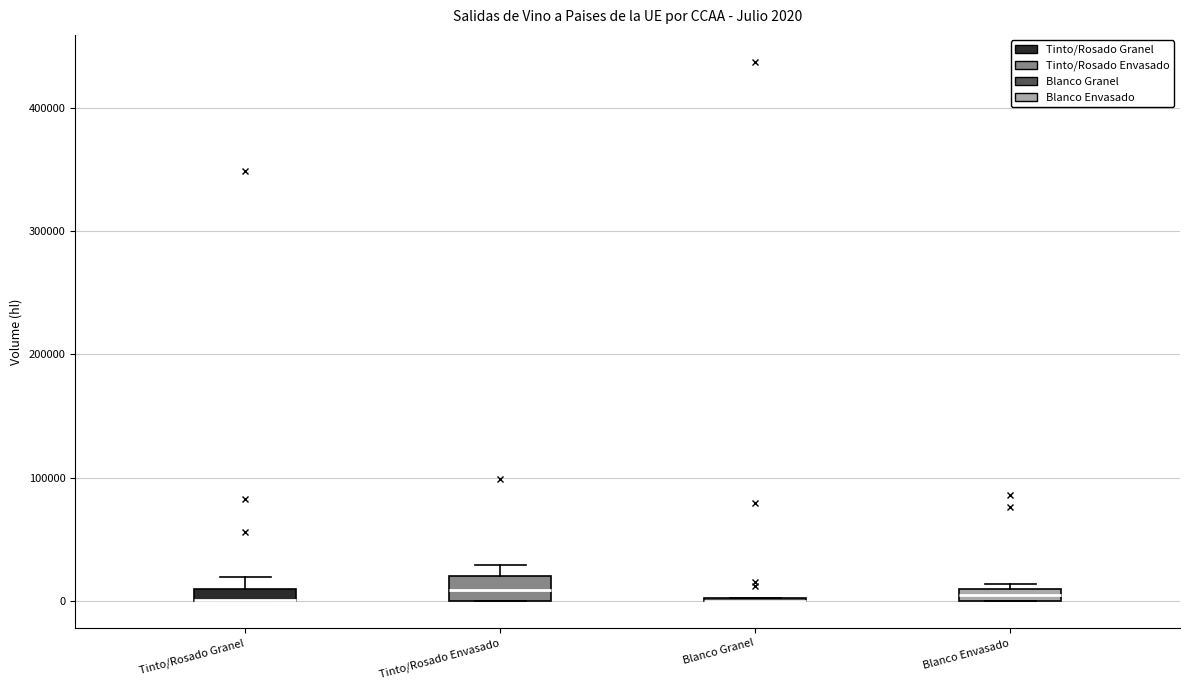

Which box is the tallest, from its lower edge to its upper edge?

Tinto/Rosado Envasado